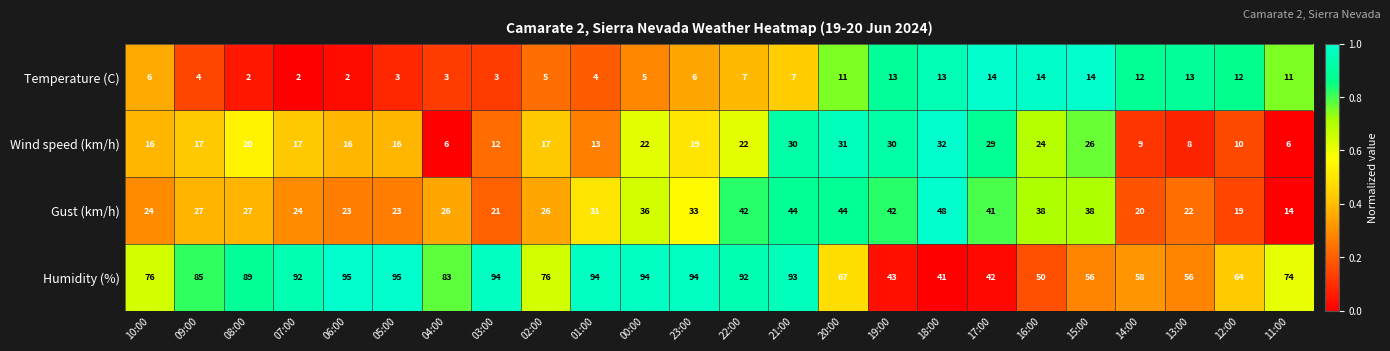

What is the spread (max minus min) of values at 22:00?

85